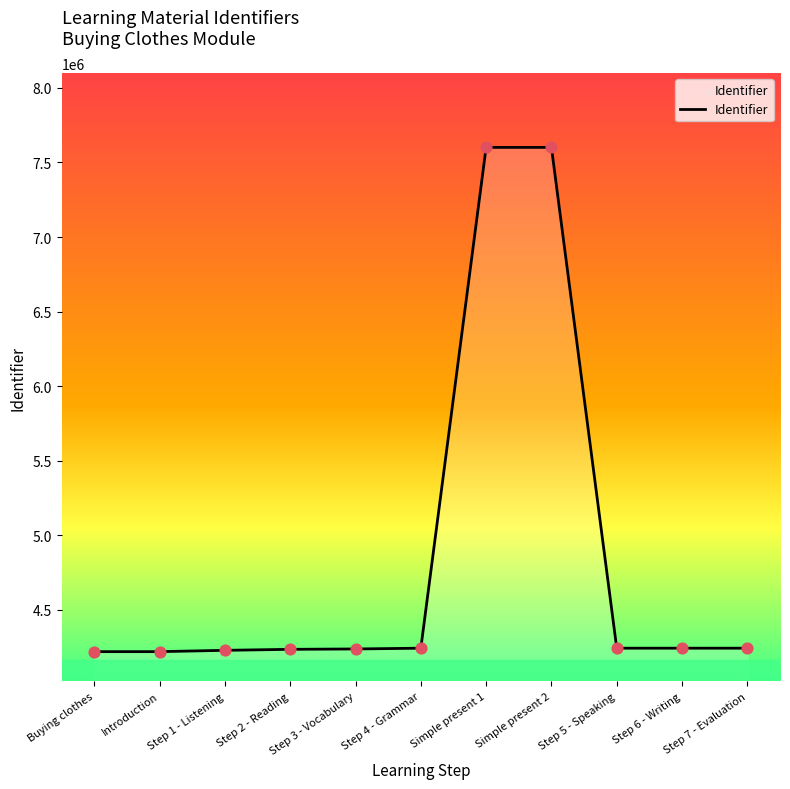

What is the change in value from Step 1 - Listening to Step 2 - Reading?

+6755